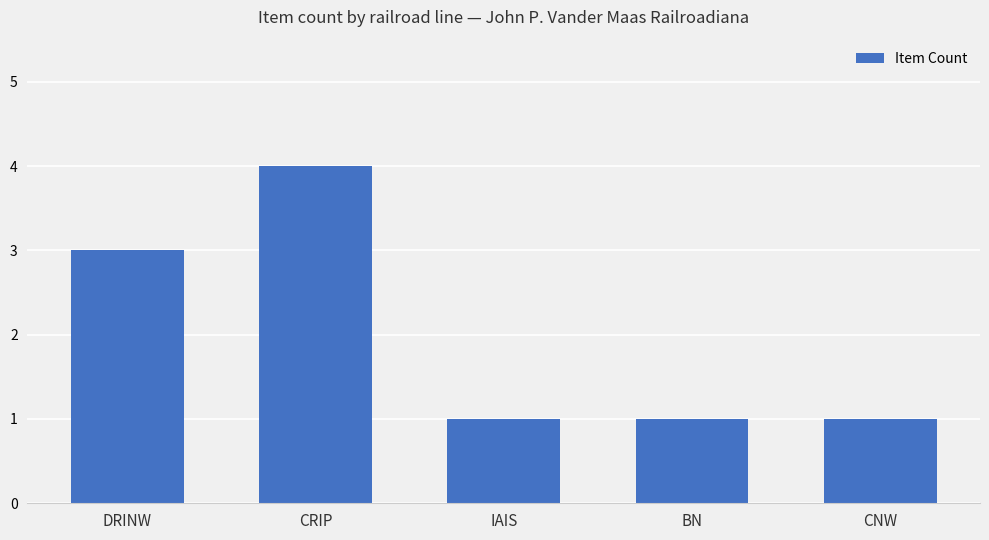

Which has a higher value, BN or CRIP?

CRIP